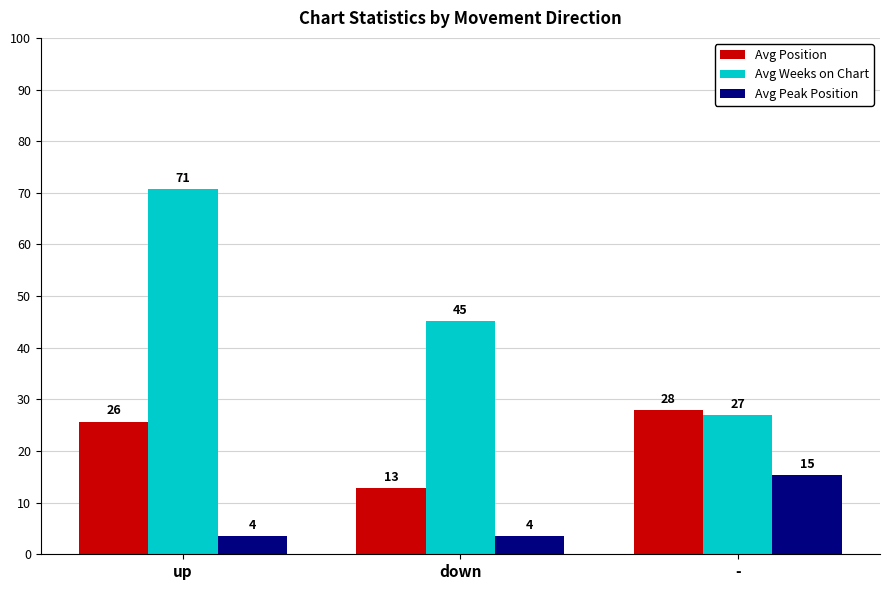

What are all the series names shown in the legend?

Avg Position, Avg Weeks on Chart, Avg Peak Position